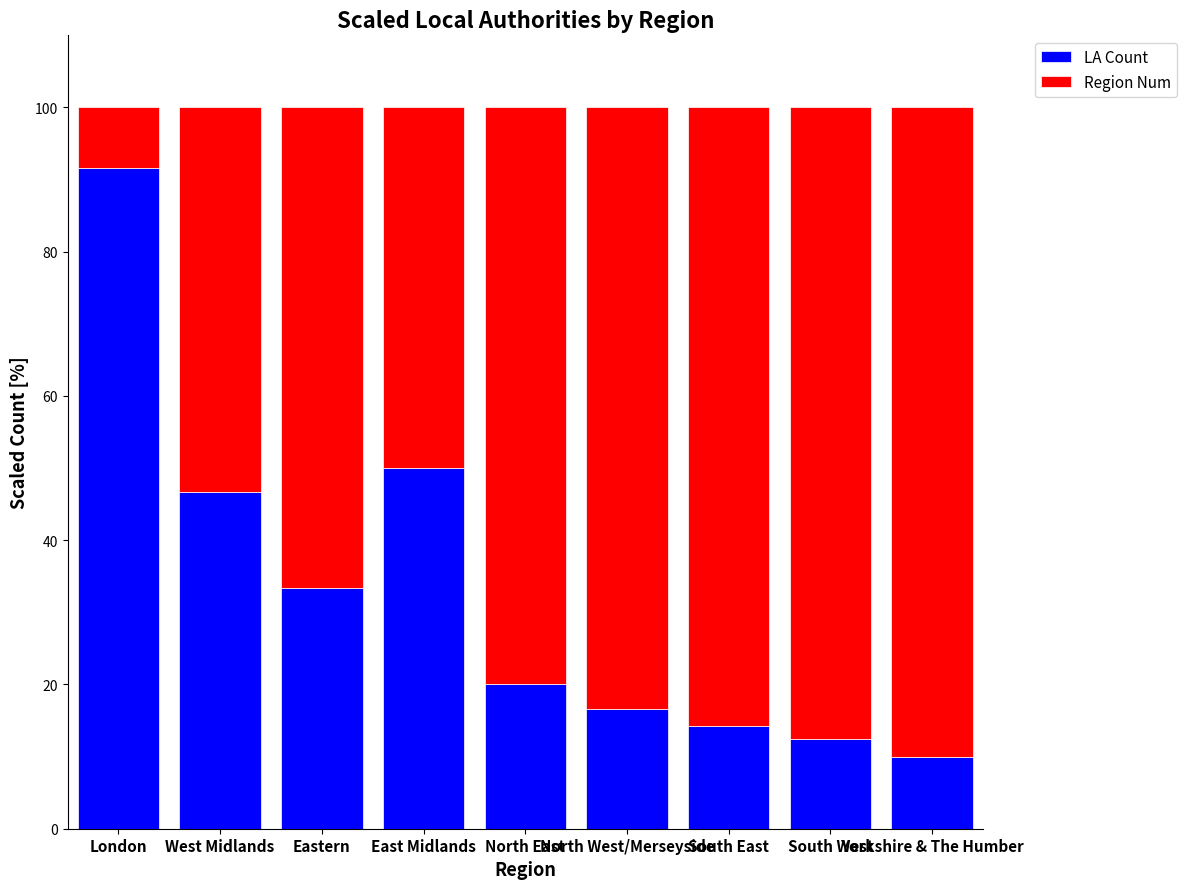

What is the difference between the maximum and minimum values in the LA Count series?

81.7